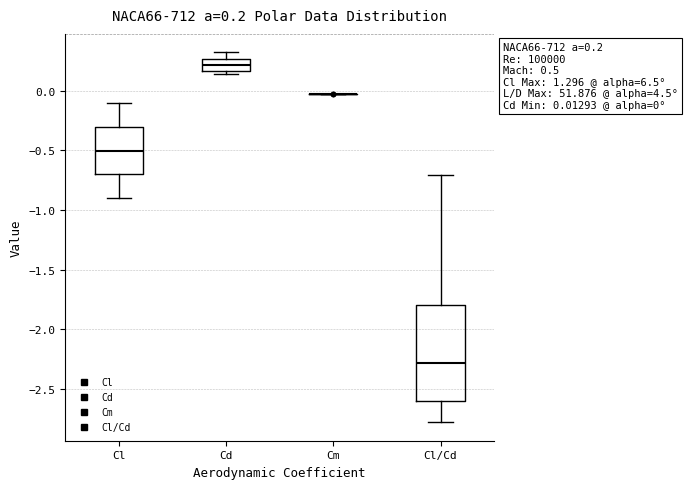

Comparing the boxes themselves (not the whiskers), which one is the tallest?

Cl/Cd